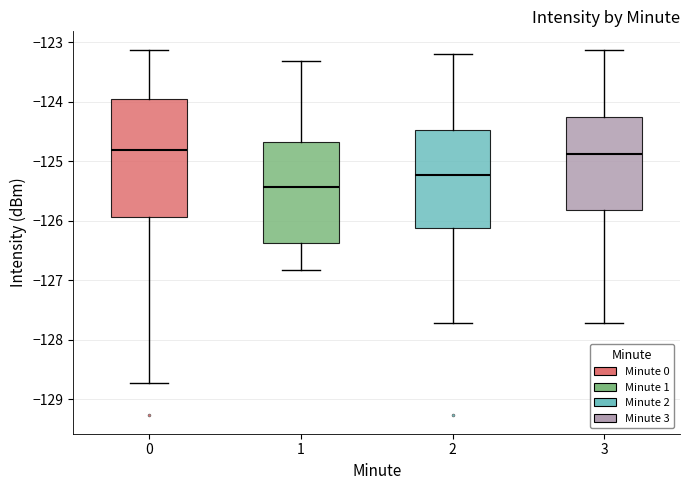

Where does the upper whisker of the box at x = 3 end on the y-axis? The values are not printed on the chart, so give them approximately, as read against the axis.

-123.1